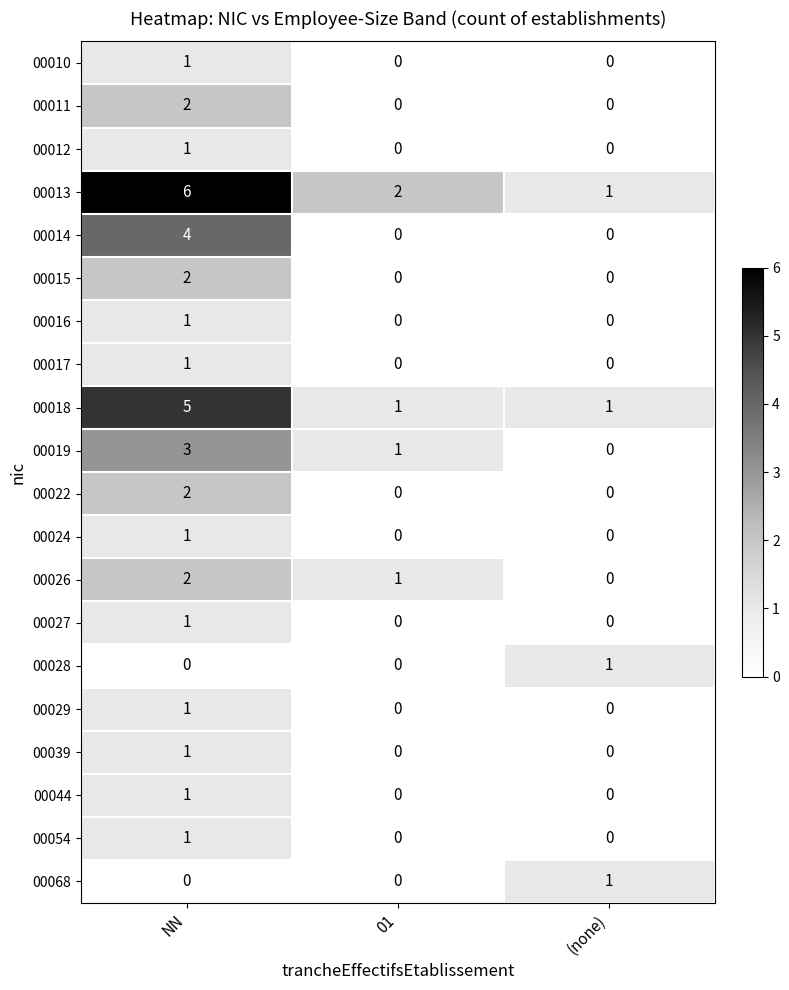

Is it true that 00017 equals 1 at NN?

True